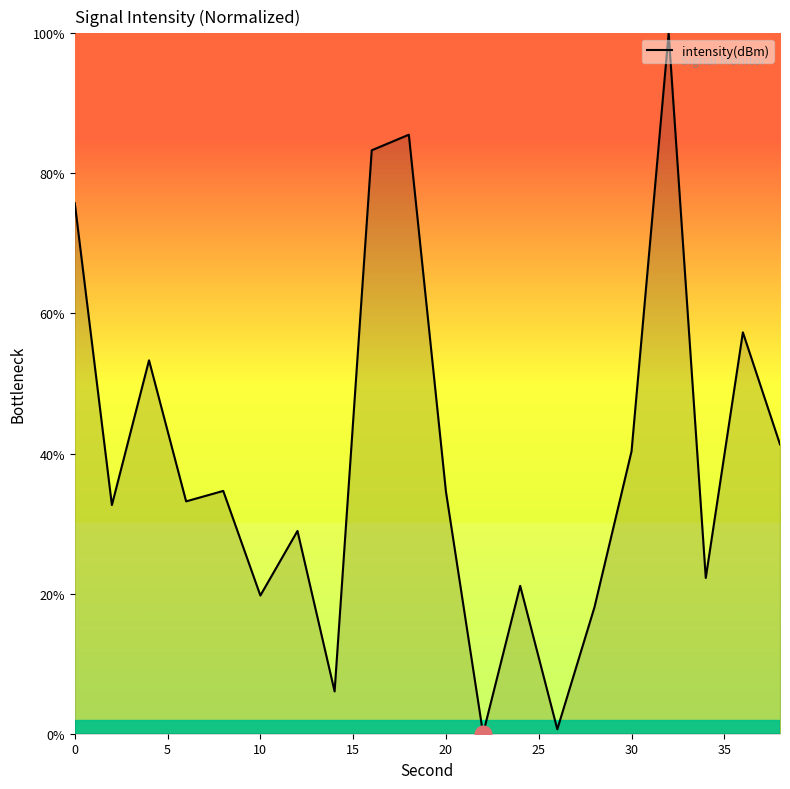

How many distinct data groups are displayed?

1